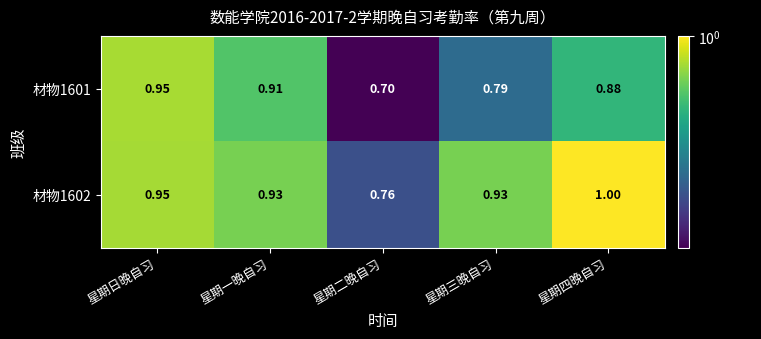

At which label is 材物1602 closest to 0?

星期二晚自习